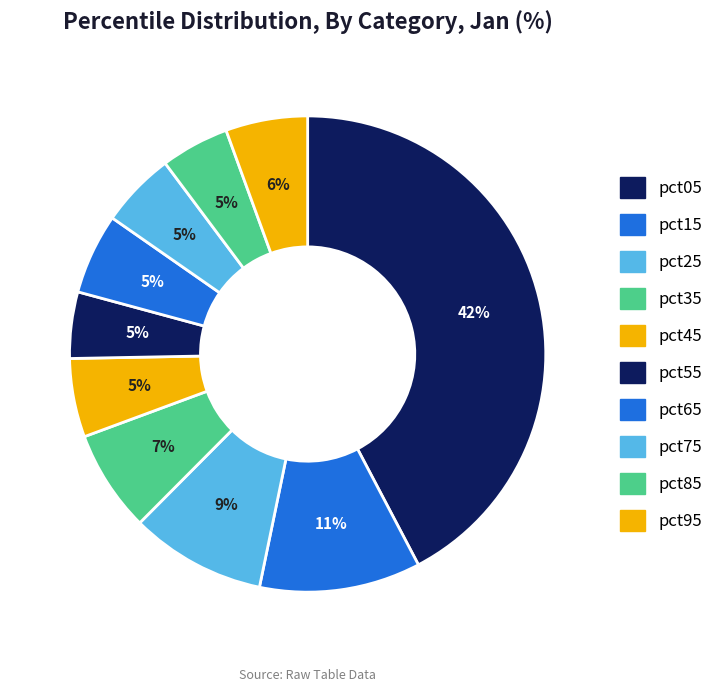

To the nearest percent, what is the difference between the pct15 and pct25 slice percentages?

2%